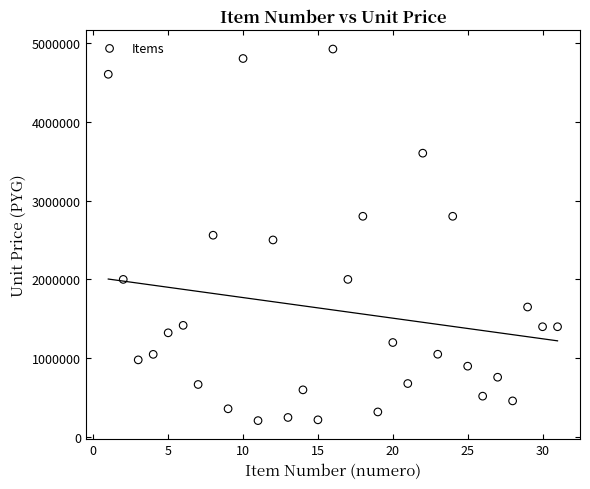

What is the range of X values (max minus min)?

30